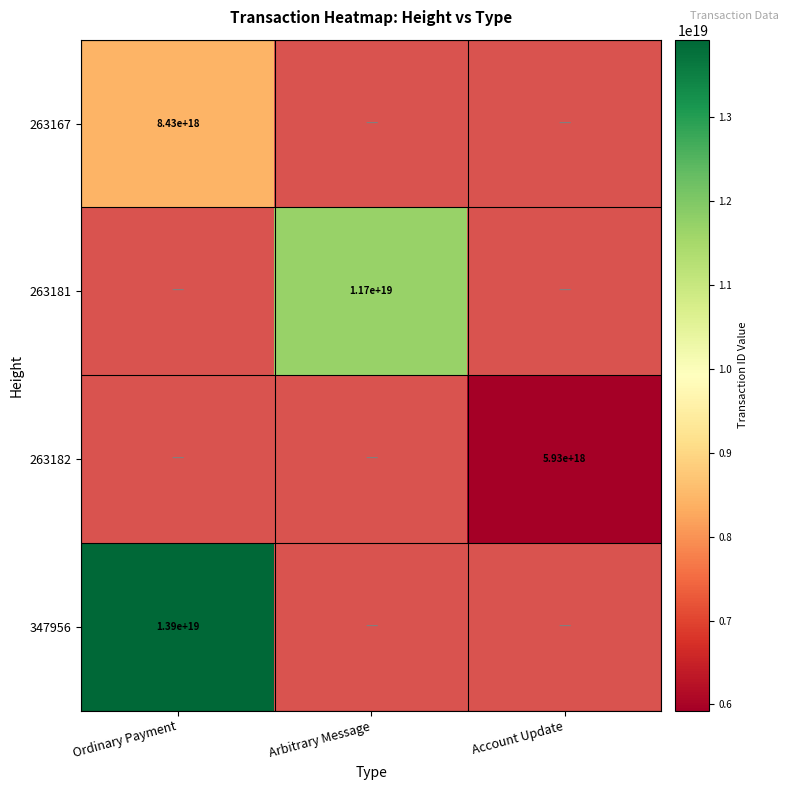

At how many categories does at least one series exceed 12931163633900800000?

1